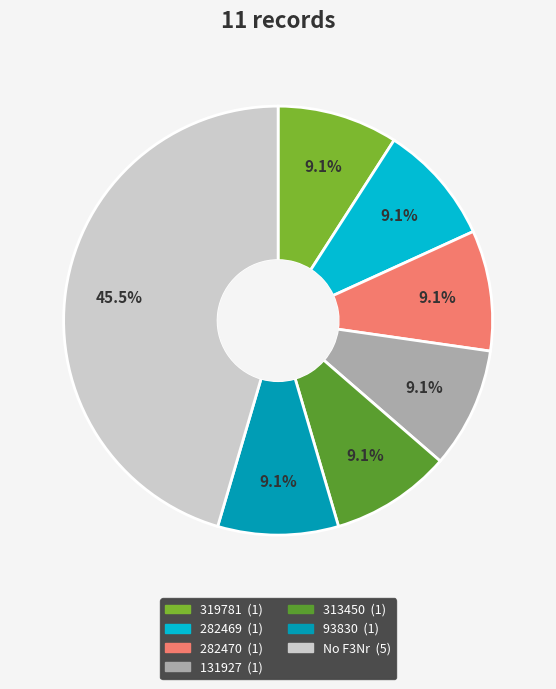

Is there any slice that represents more than half of the pie?

No